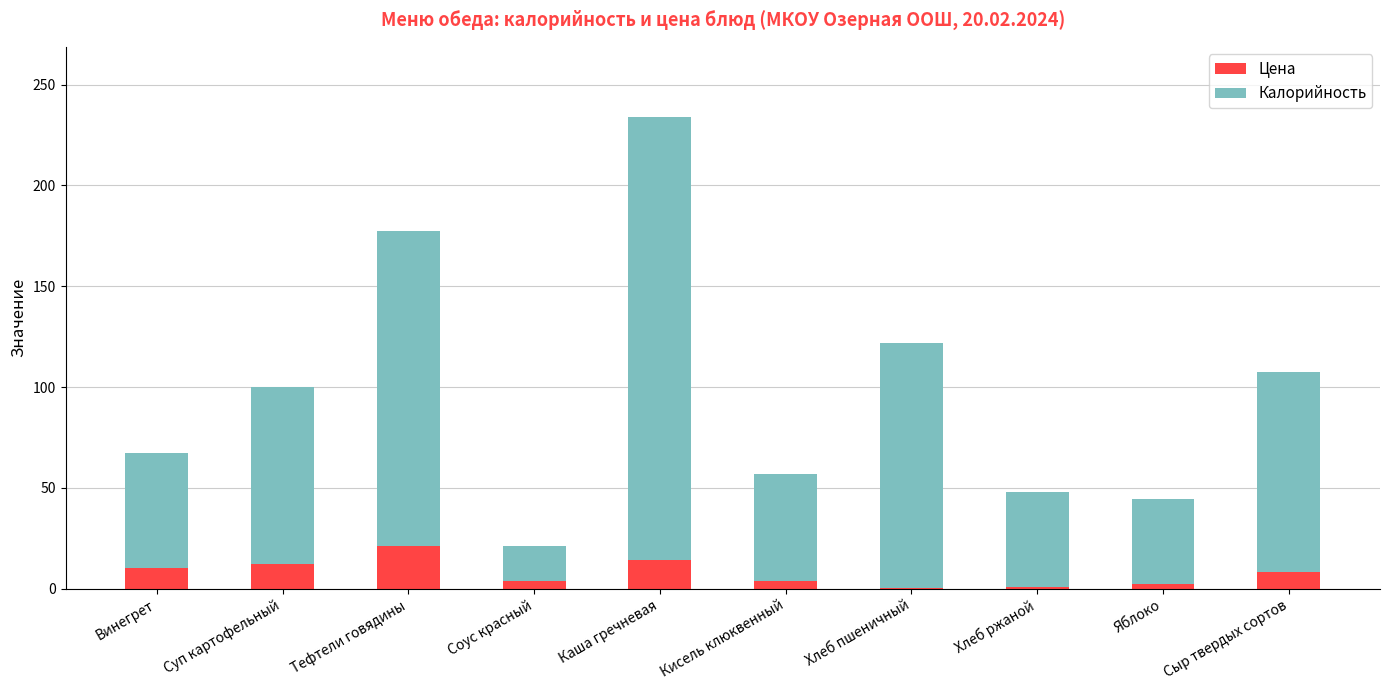

At which category is the sum across all series the highest?

Каша гречневая